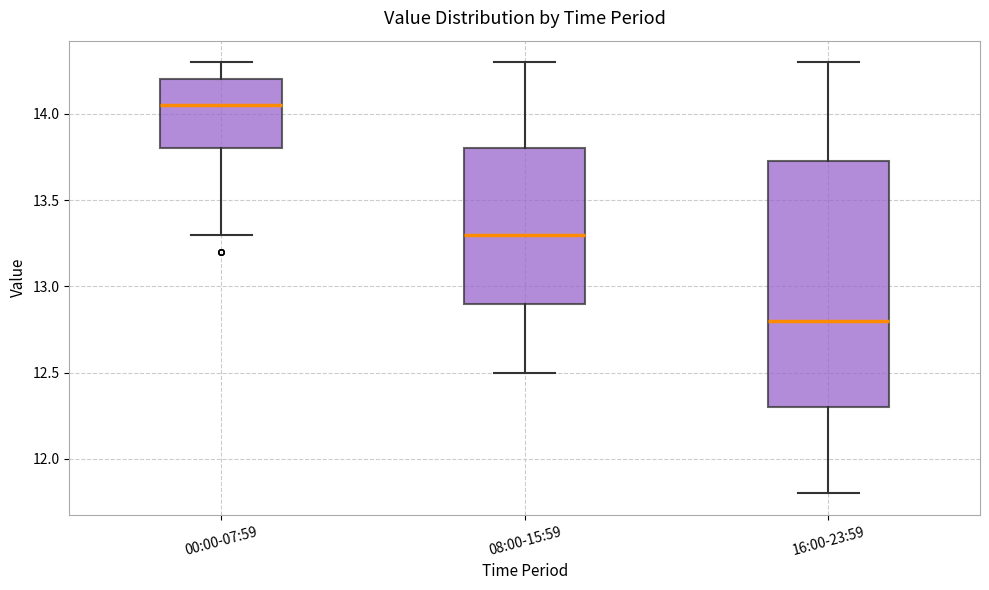

Where is the upper edge of the box for 16:00-23:59 on the y-axis? The values are not printed on the chart, so give them approximately, as read against the axis.

13.75